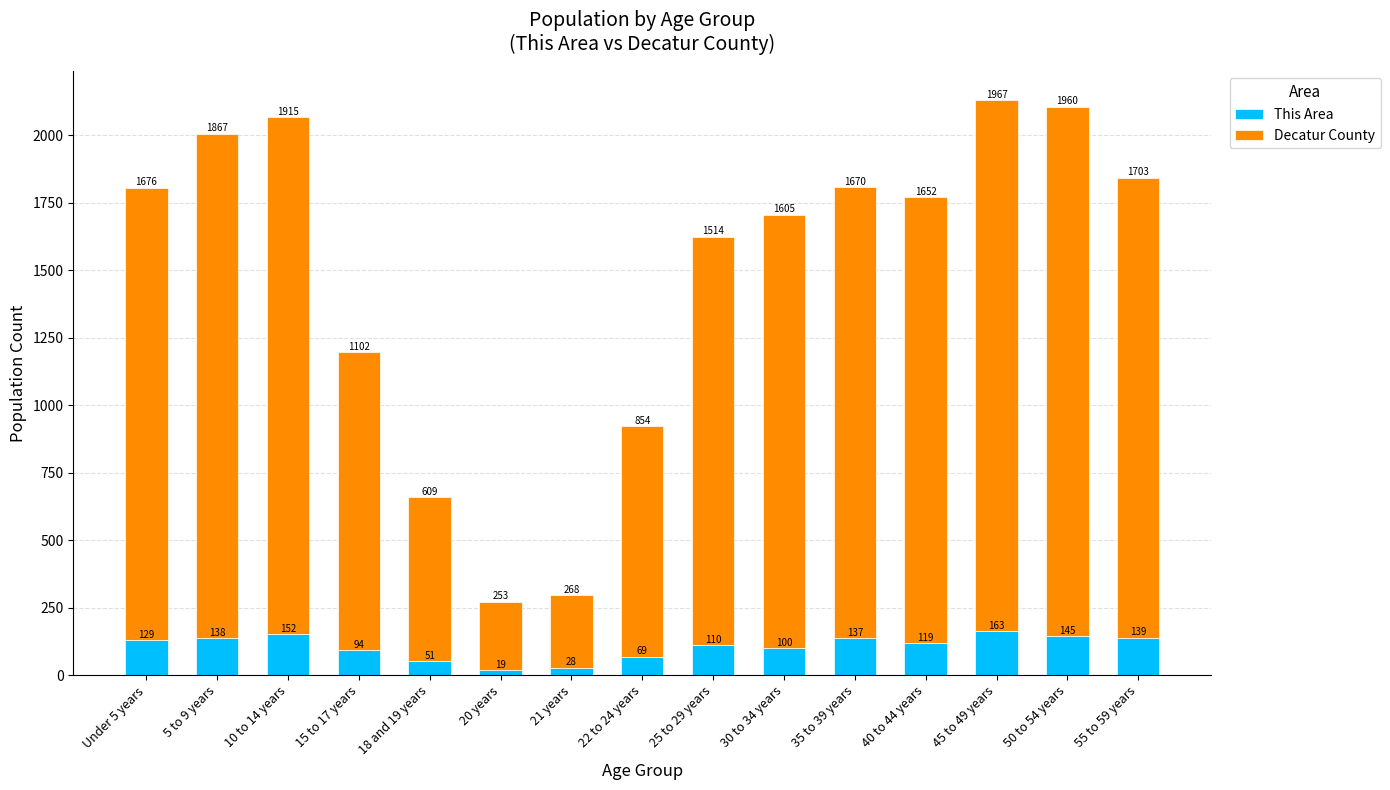

At which label does This Area first exceed 119?

Under 5 years